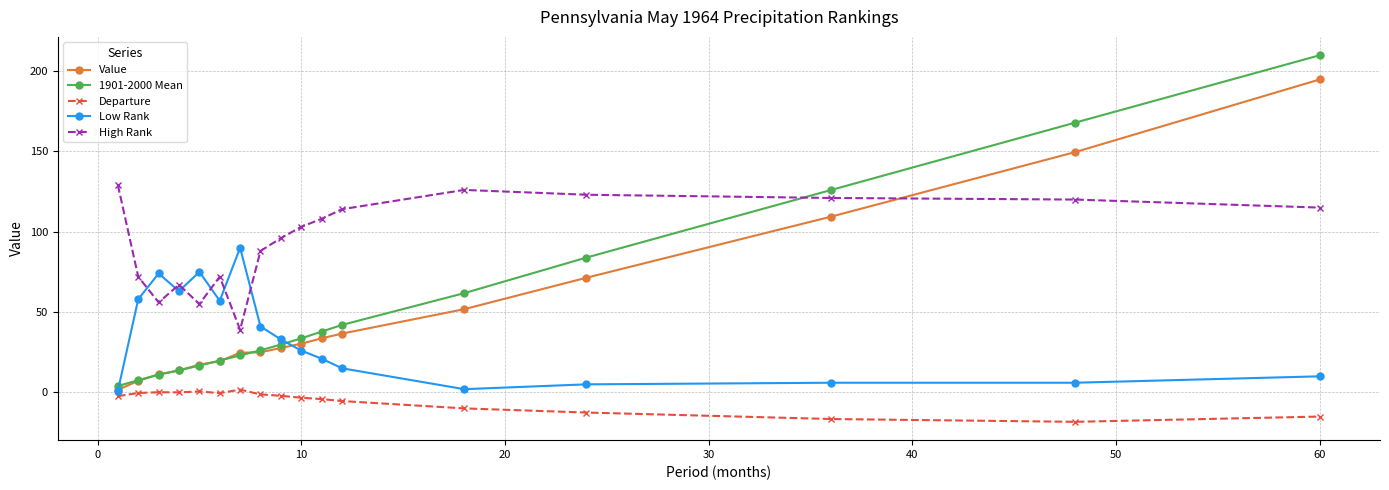

Which series has the largest total across all categories?

High Rank